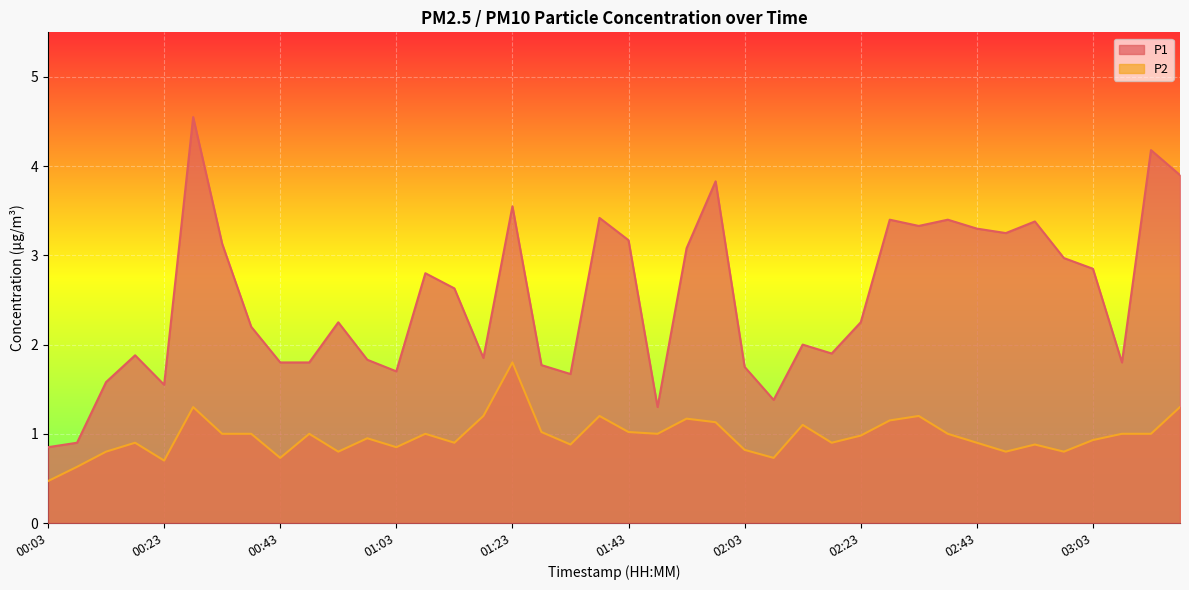

What is the difference between the second highest and second lowest values in the P1 series?

3.3